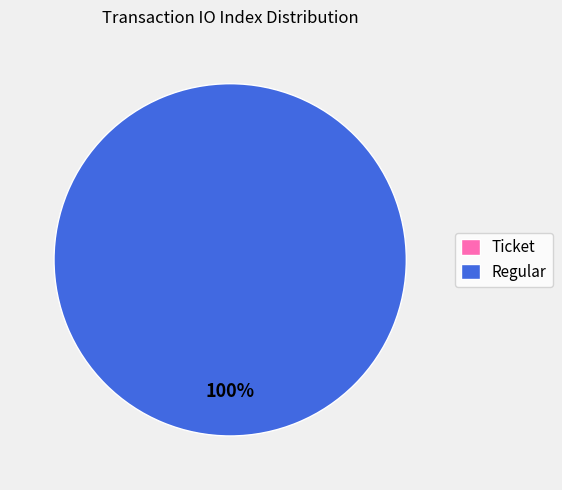

Which slice is the smallest?

Ticket